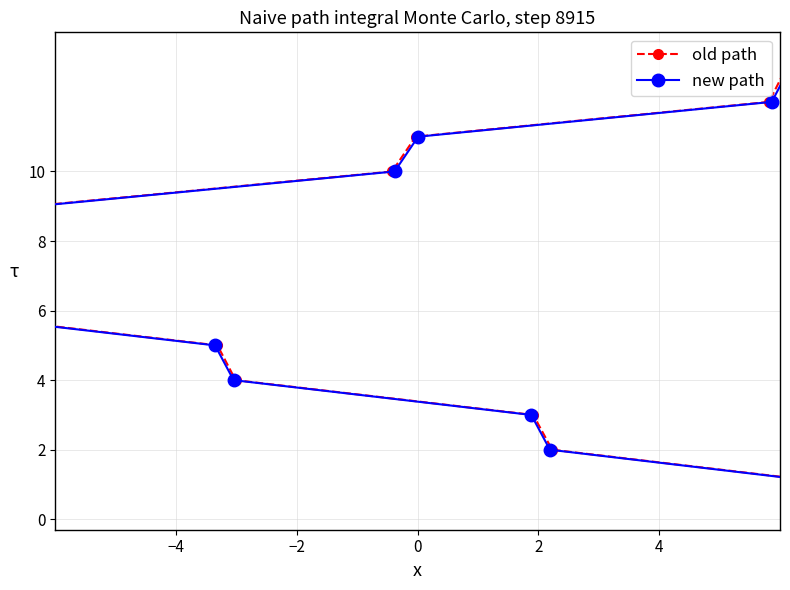

What is the total value across all series at 0?

4